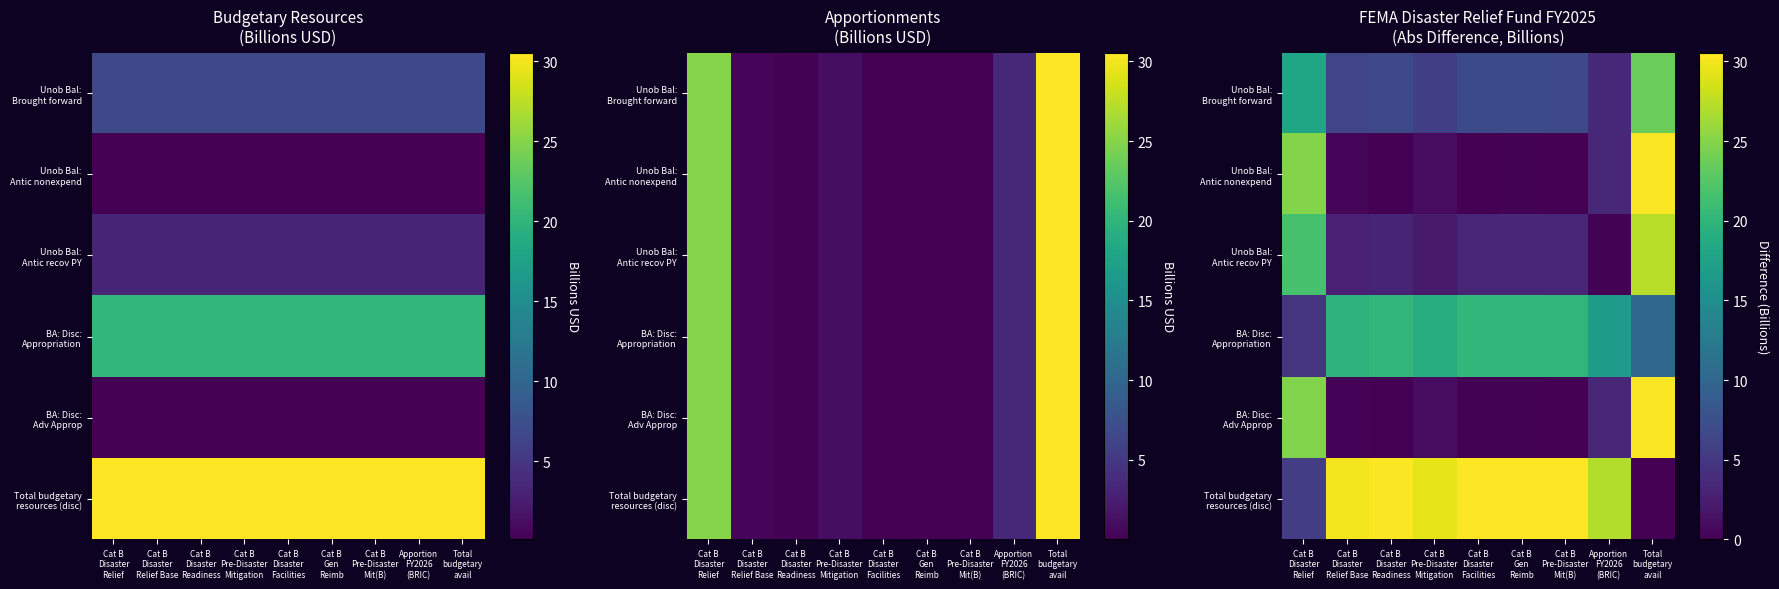

What is the difference between the highest and lowest values at Cat B
Gen
Reimb?

30.4